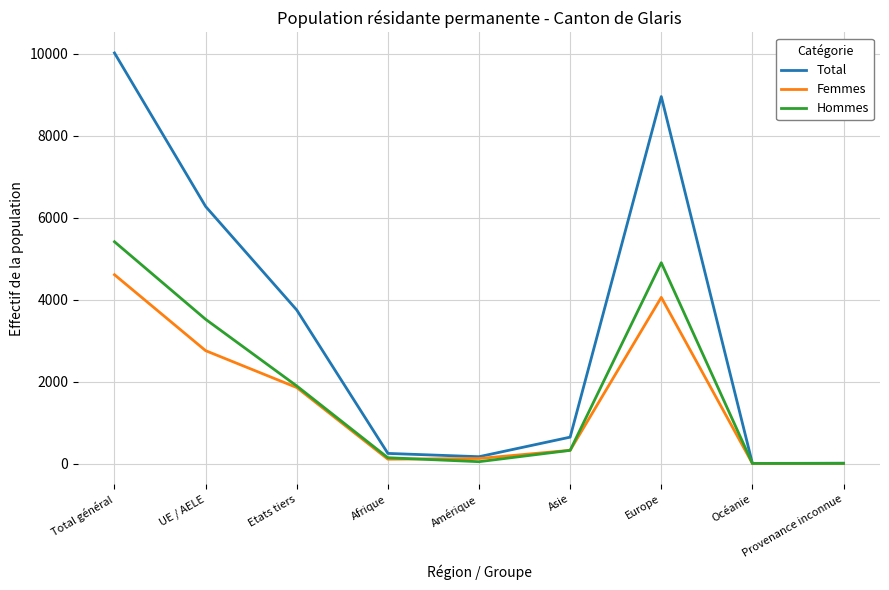

Which category has the highest value in the Total series?

Total général